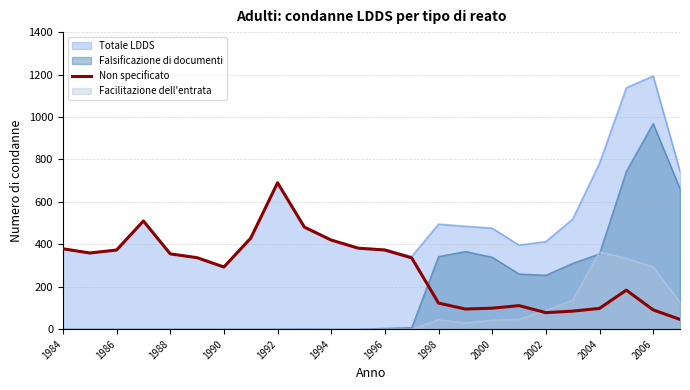

List the series in order of their peak value, lowest first.

Facilitazione dell'entrata, Non specificato, Falsificazione di documenti, Totale LDDS